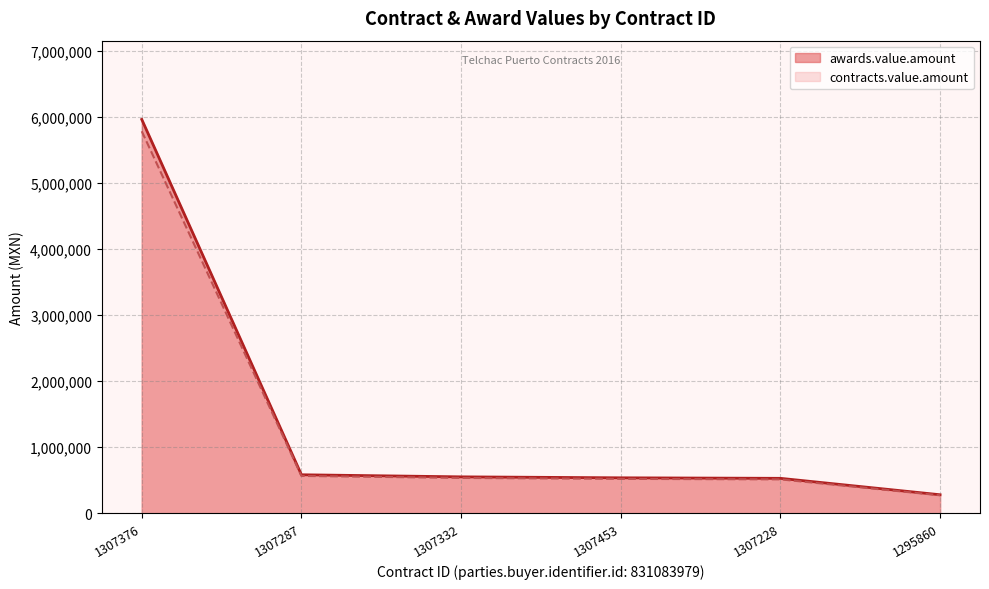

True or false: awards.value.amount has more than 2 points higher than both neighbors.

False